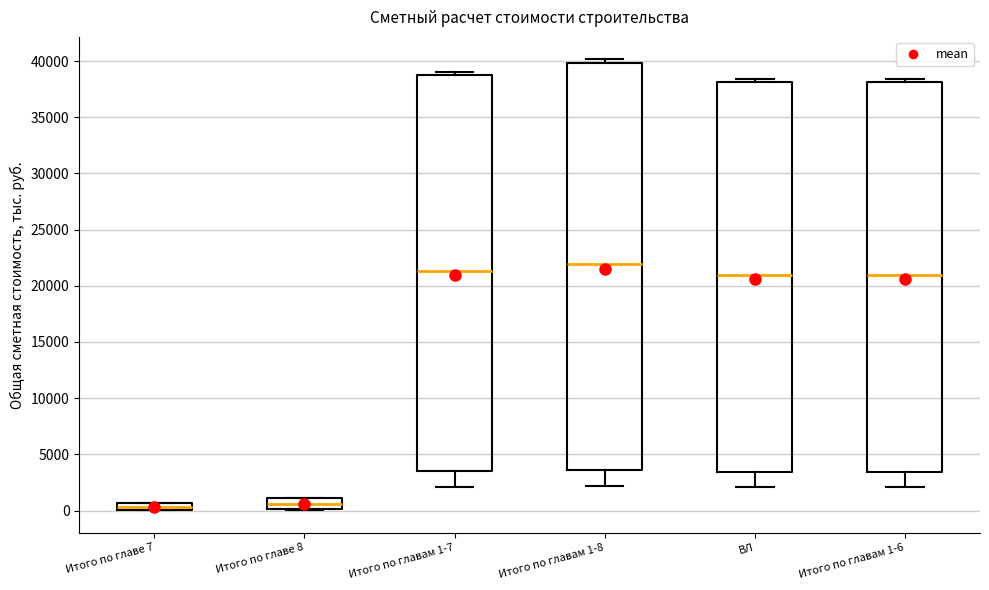

Where is the lower edge of the box for Итого по главе 7 on the y-axis? The values are not printed on the chart, so give them approximately, as read against the axis.

0